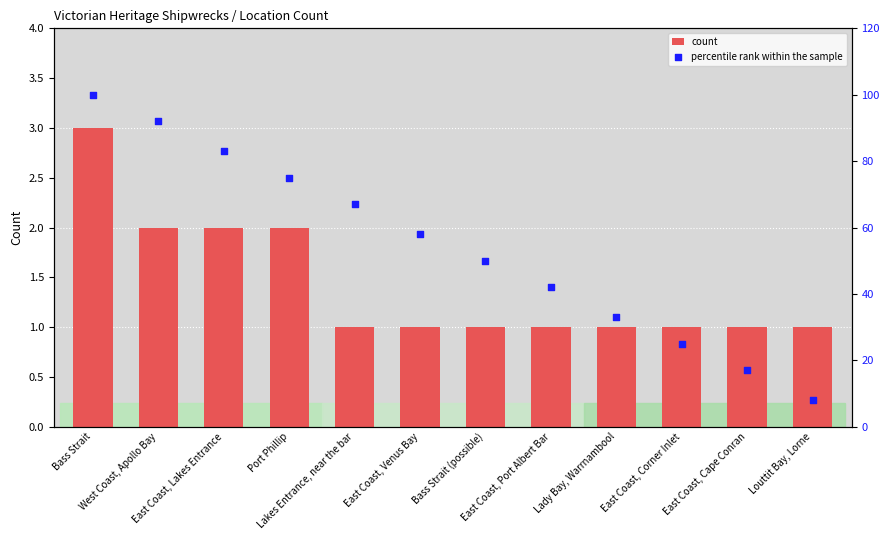

What are all the series names shown in the legend?

count, percentile rank within the sample